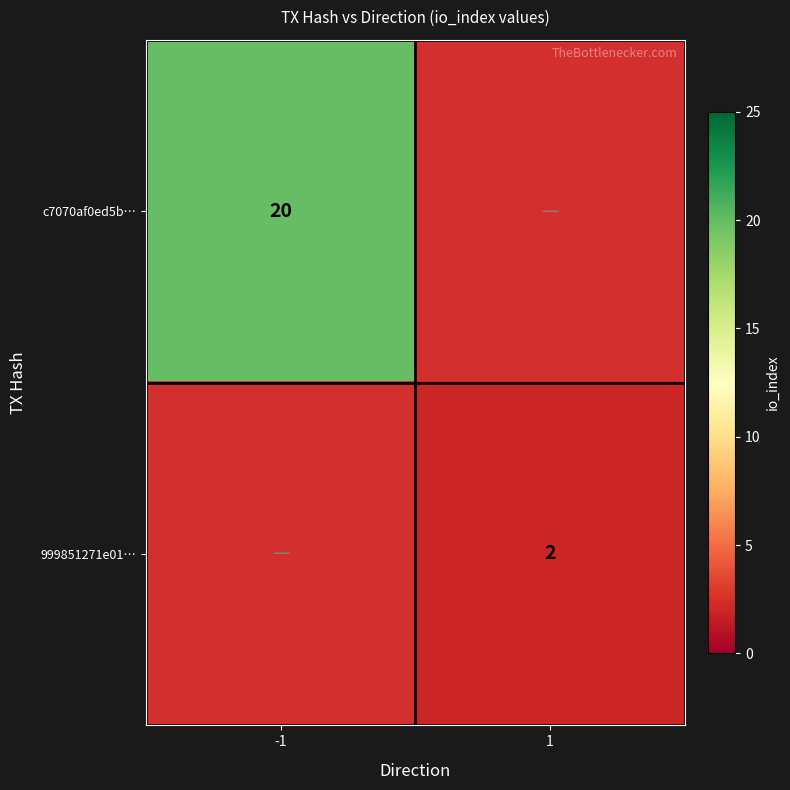

The c7070af0ed5b… series shows 30.4 at -1. True or false?

False